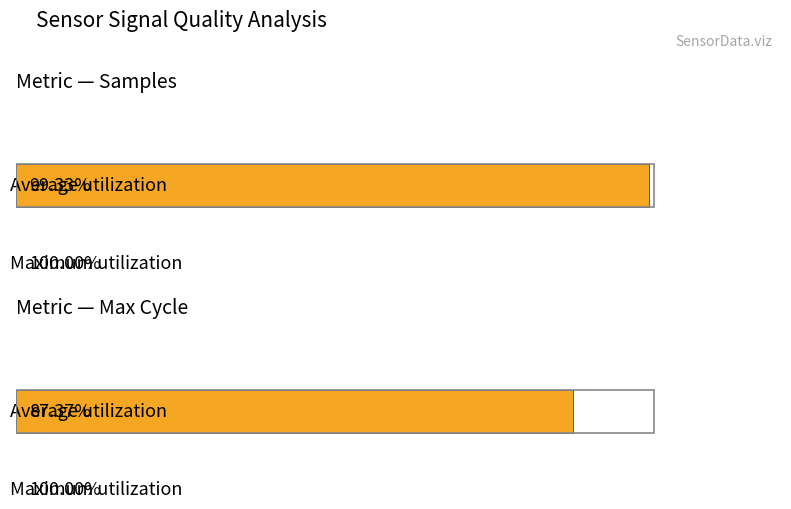

Is it true that Max_cycle equals 26597.8 at 5?

False